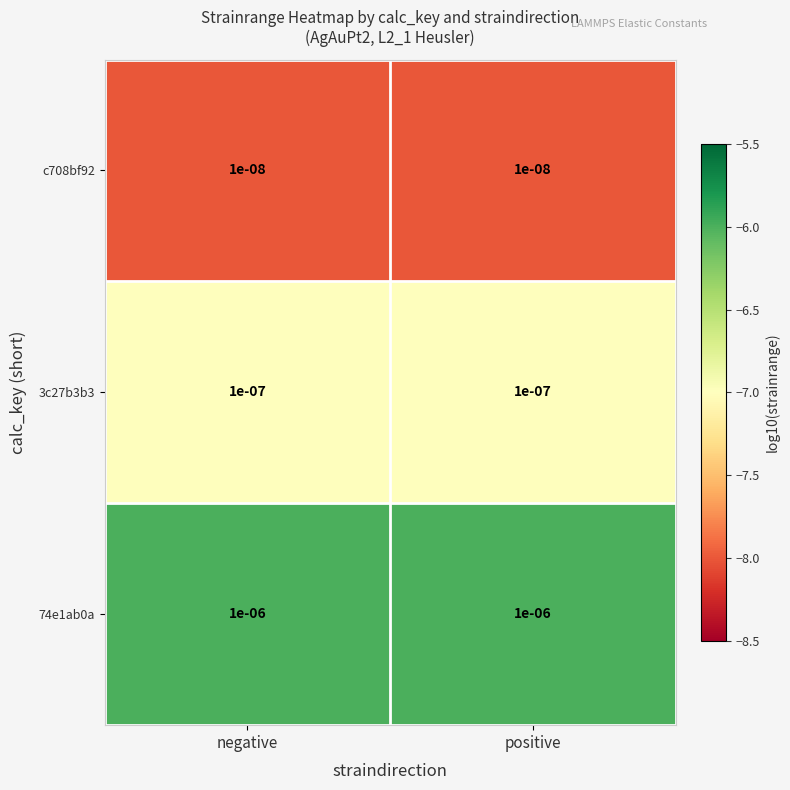

Count the number of data series in this chart.

3